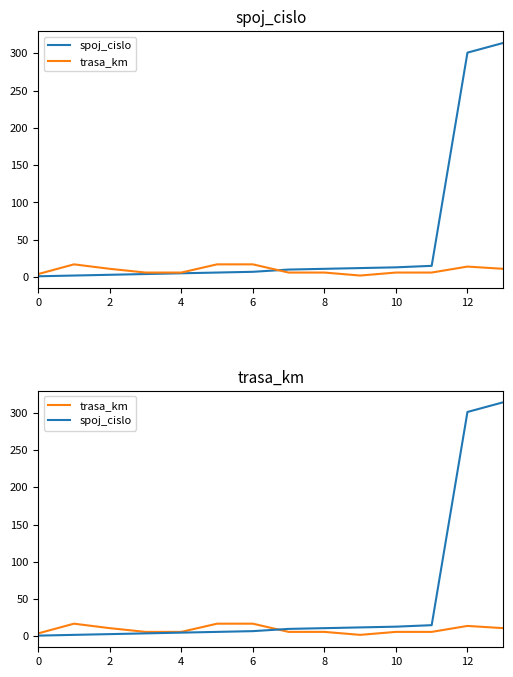

In trasa_km, how many points are lower than both neighbors (excluding endpoints)?

1